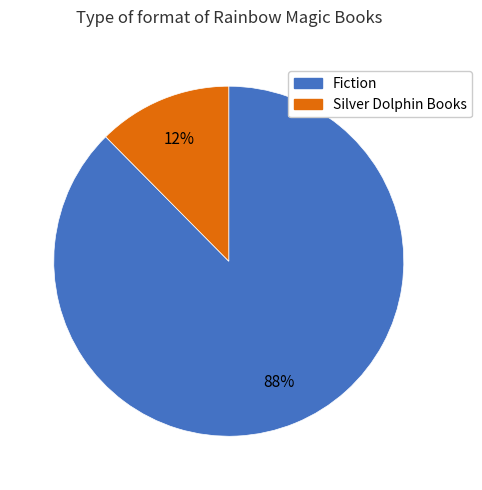

Does any single category account for the majority?

Yes